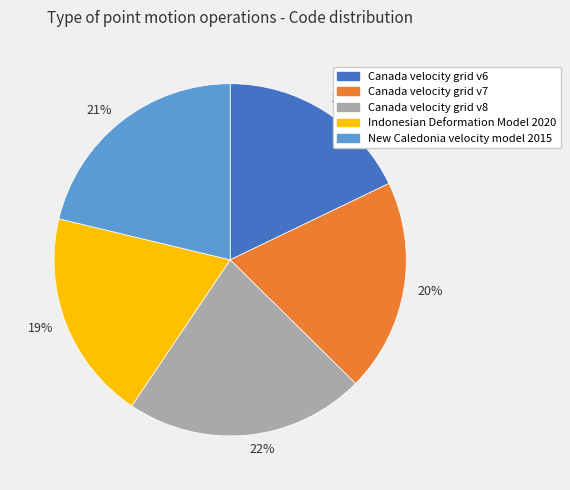

To the nearest percent, what is the combined percentage of 21% and 22%?

43%